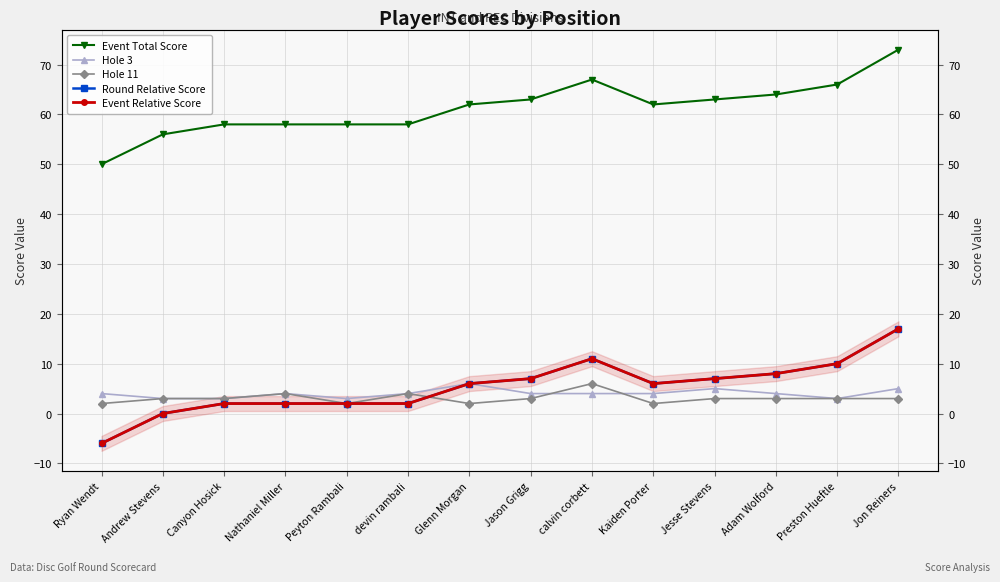

Between Adam Wolford and Preston Hueftle, which series saw the biggest shift?

Event Total Score